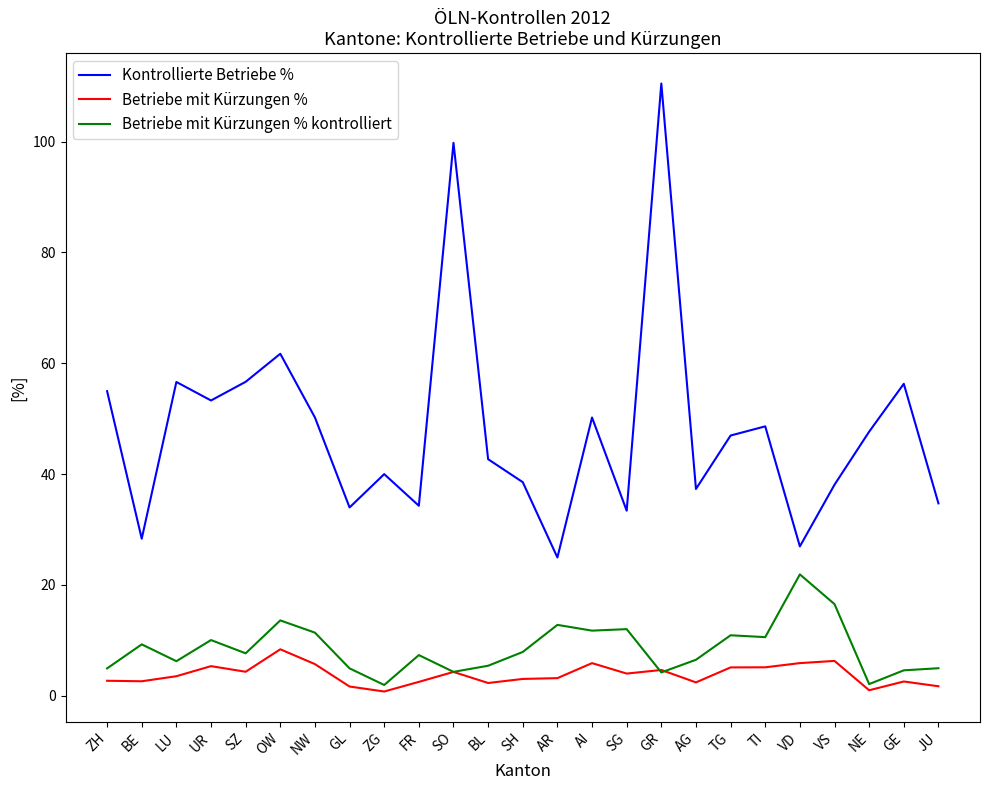

The value of Kontrollierte Betriebe % at LU is 30.0. True or false?

False